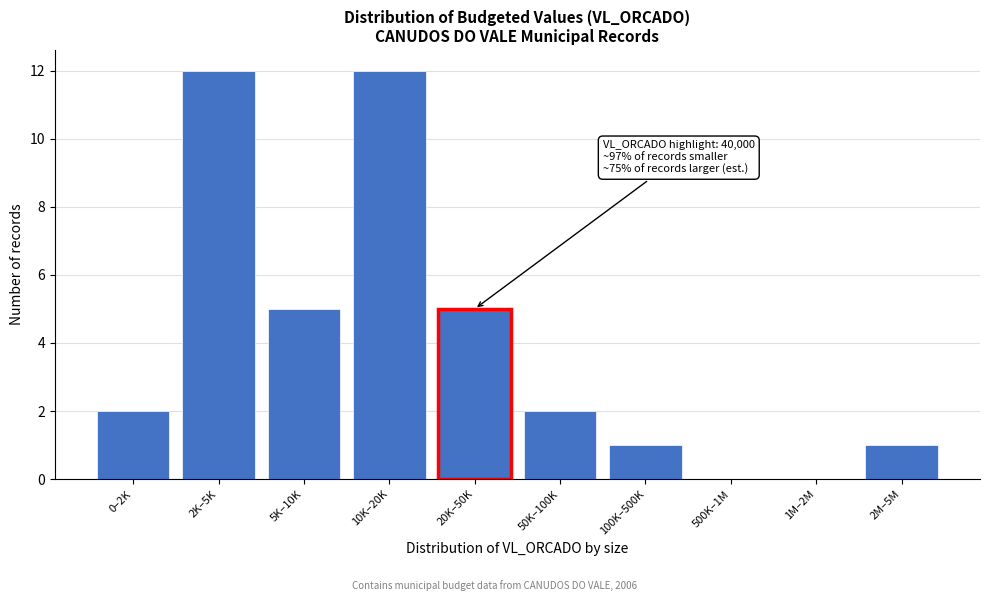

Reading left to right, list all the values displayed in this chart.

0–2K=2	2K–5K=12	5K–10K=5	10K–20K=12	20K–50K=5	50K–100K=2	100K–500K=1	500K–1M=0	1M–2M=0	2M–5M=1